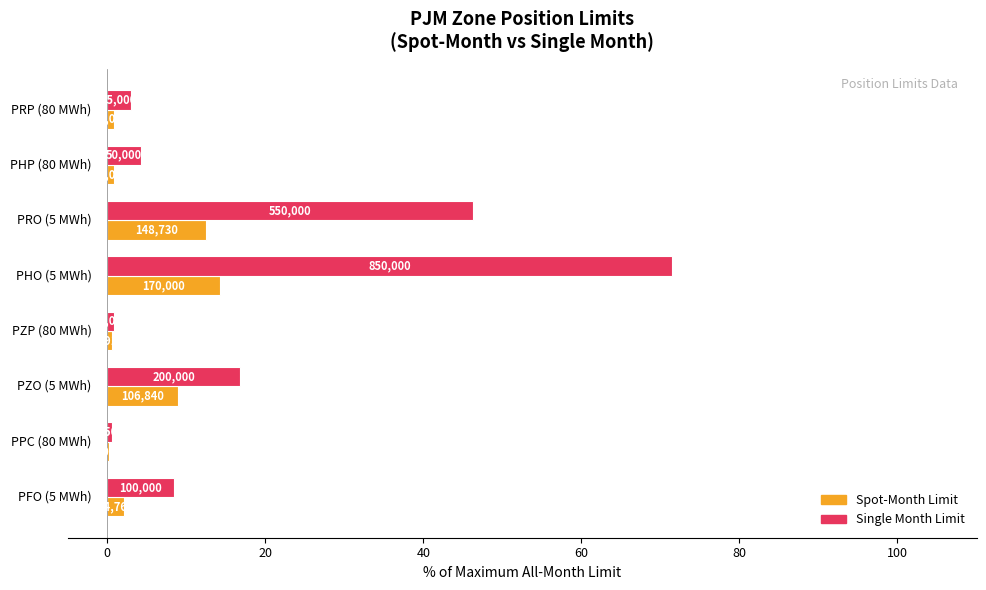

What are all the series names shown in the legend?

Spot-Month Limit, Single Month Limit